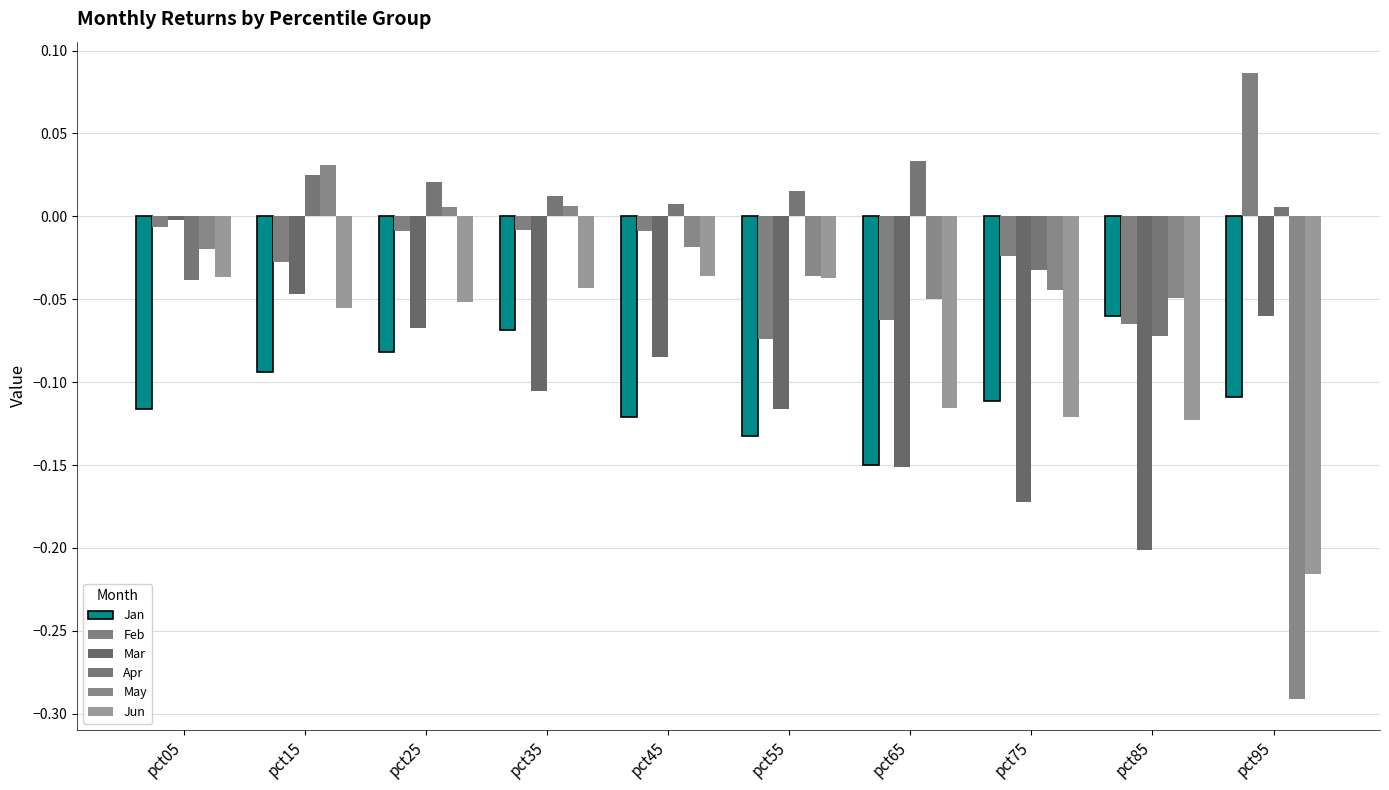

How many bars are there in each group?

6